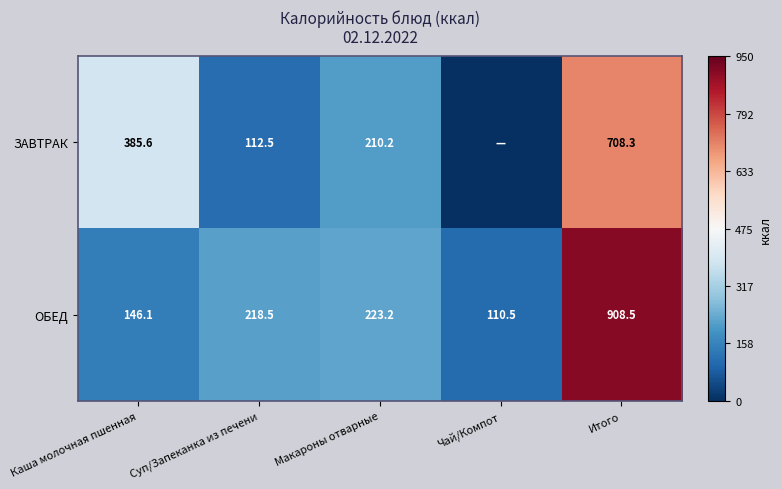

List the labels in order of ОБЕД value, largest first.

Итого, Макароны отварные, Суп/Запеканка из печени, Каша молочная пшенная, Чай/Компот